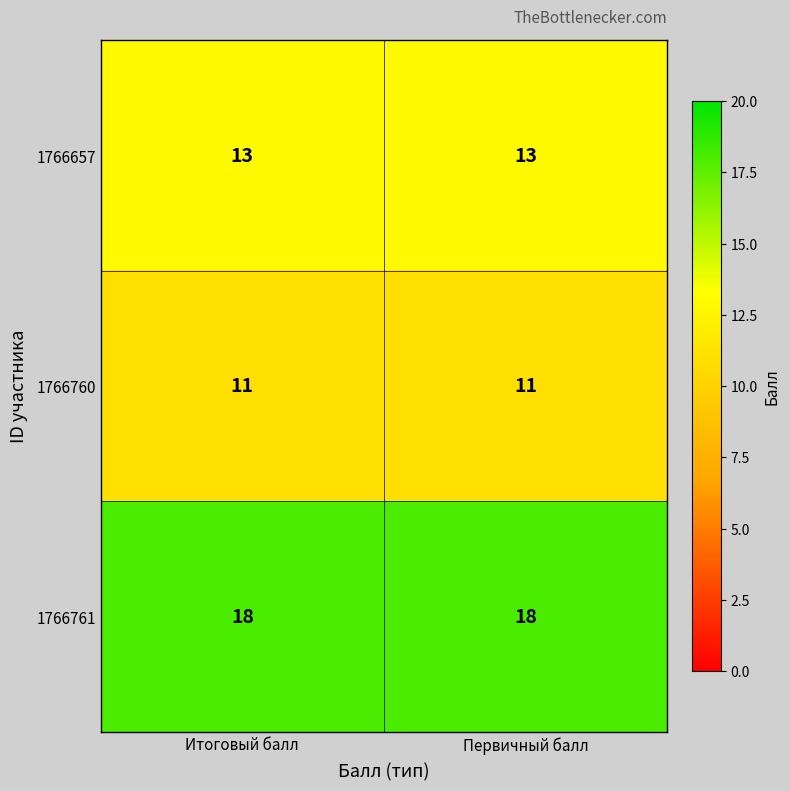

Is the value of 1766760 at Первичный балл greater than the value of 1766657 at Первичный балл?

No